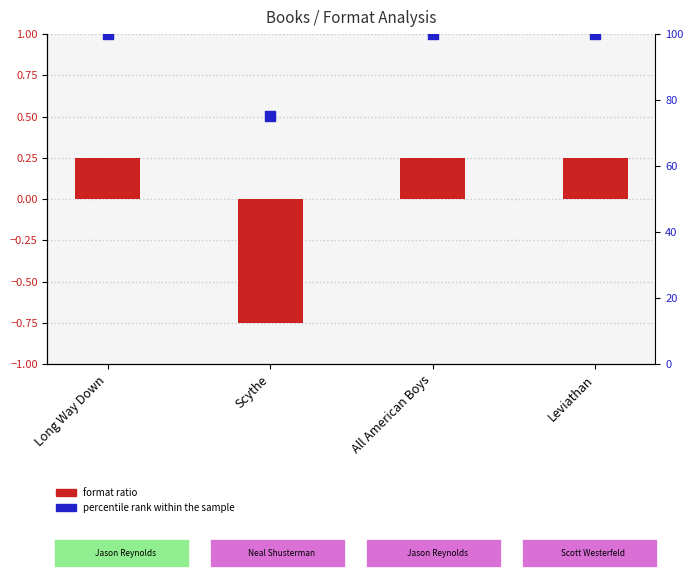

Which series reaches the maximum Y coordinate?

percentile rank within the sample